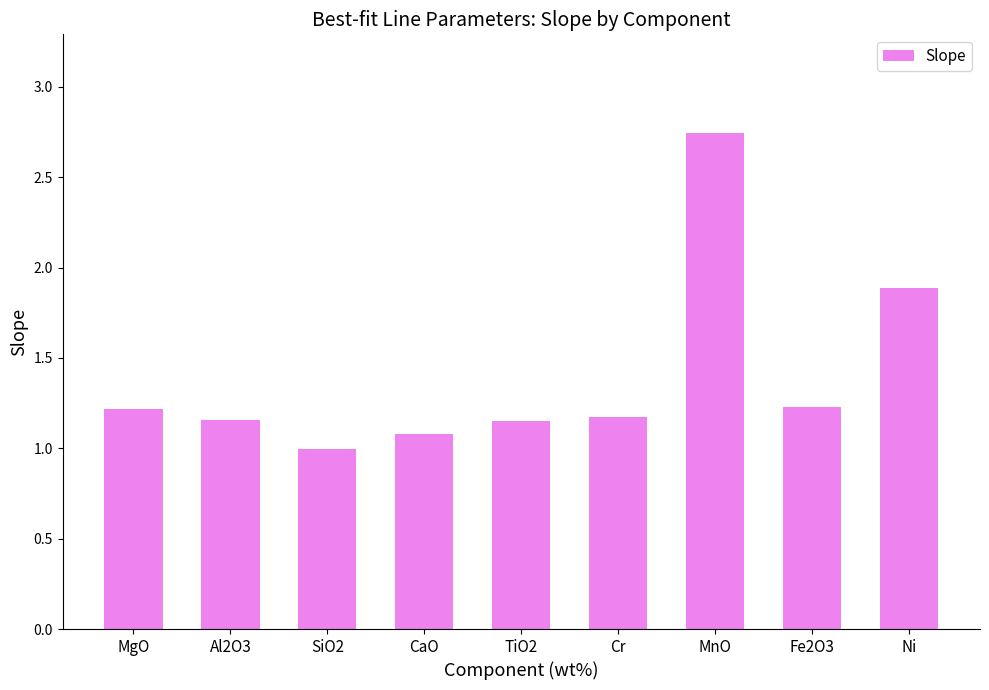

How many bars are there in total?

9